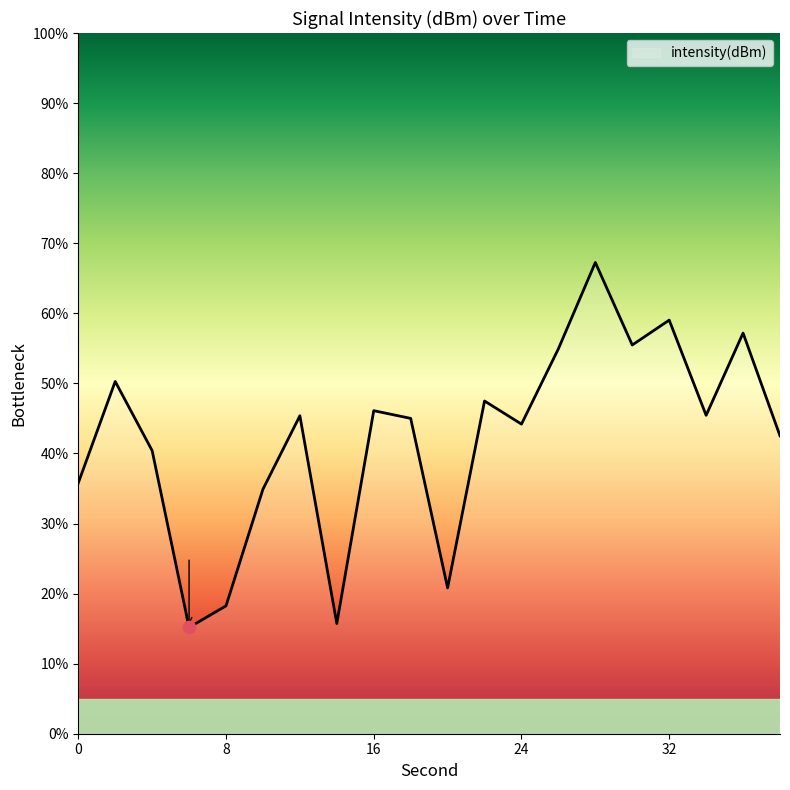

What is the greatest value displayed?

67.3